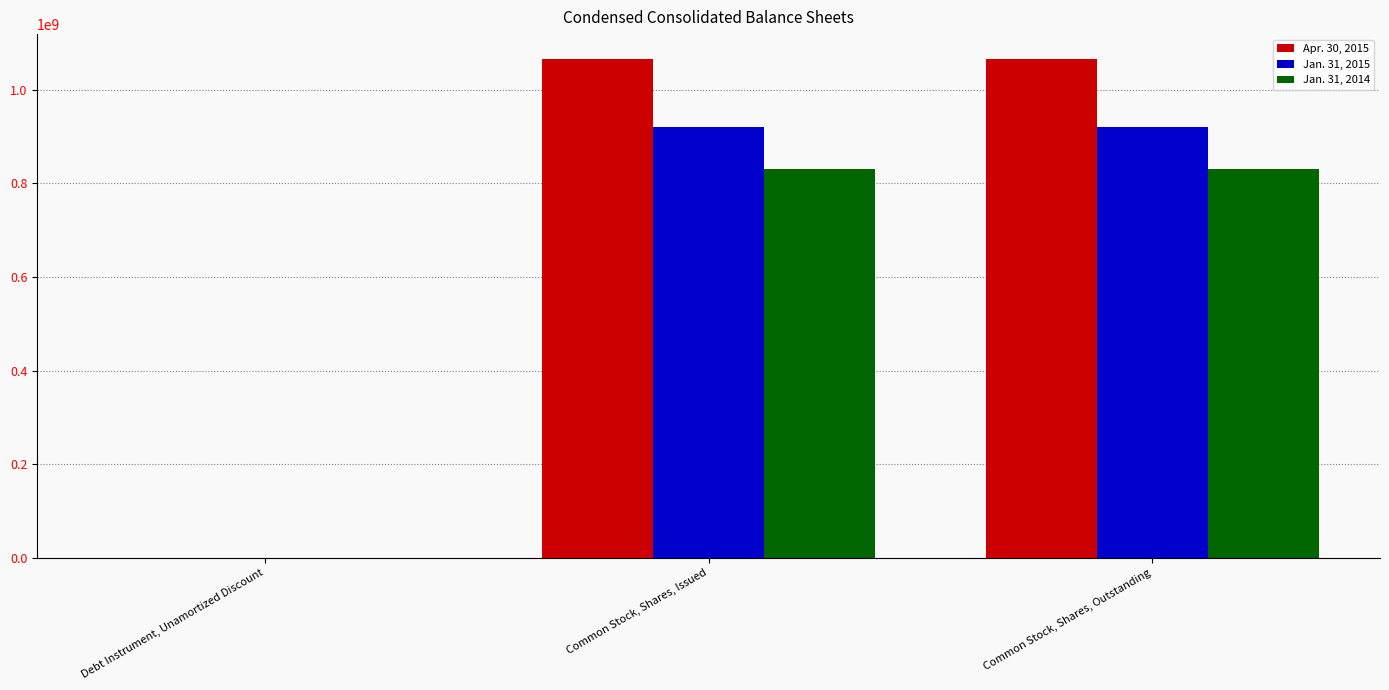

What is the maximum value shown in the chart?

1065668168